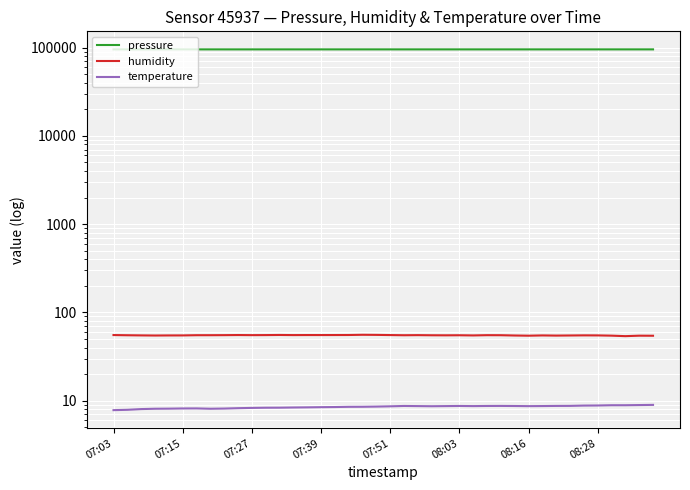

True or false: temperature and pressure cross at least once.

False